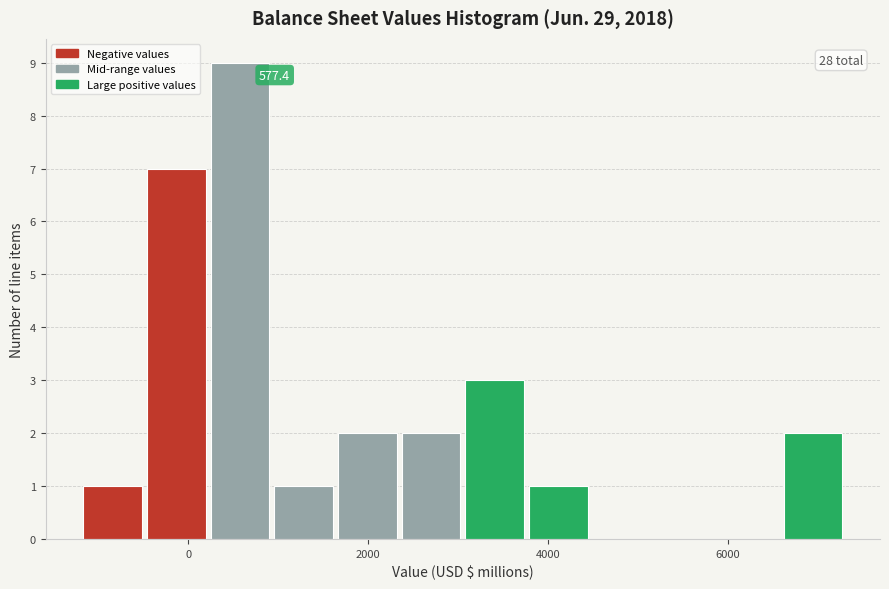

Read against the x-axis, roughly where is the centre of the tallest bar?

600